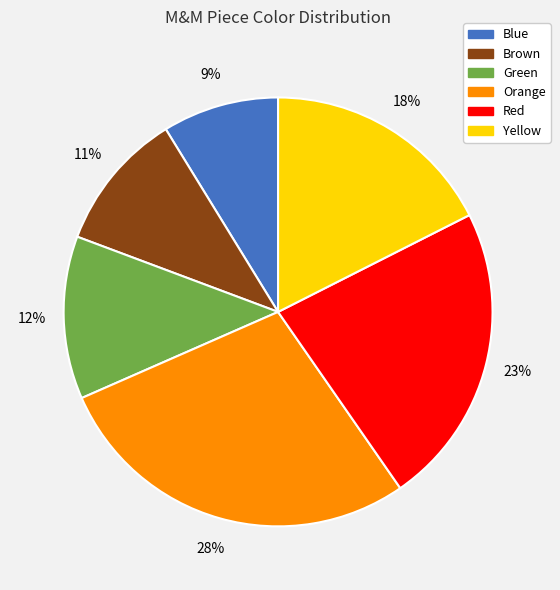

Which has a higher value, Yellow or Orange?

Orange